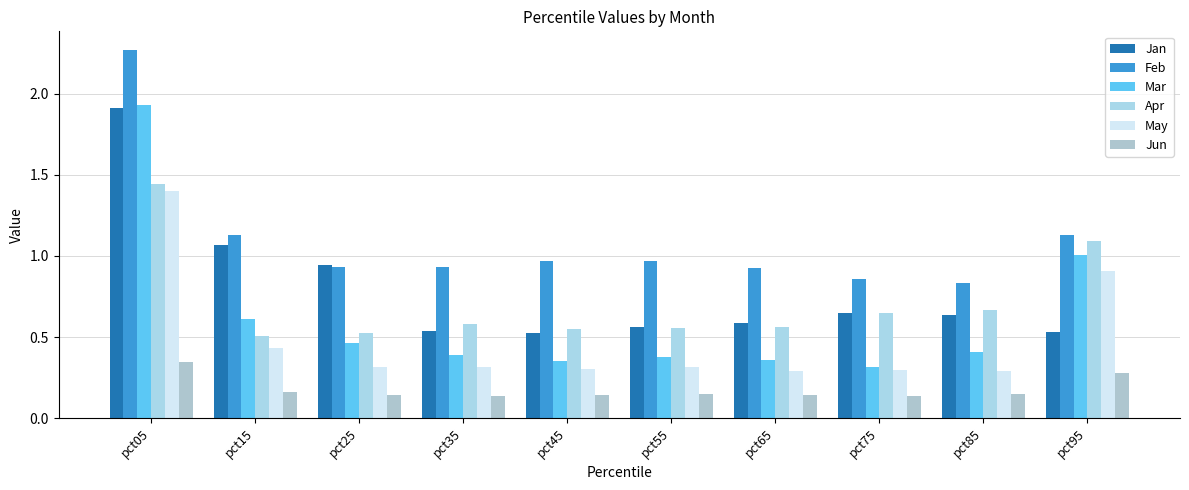

What is the minimum value for Apr?

0.5